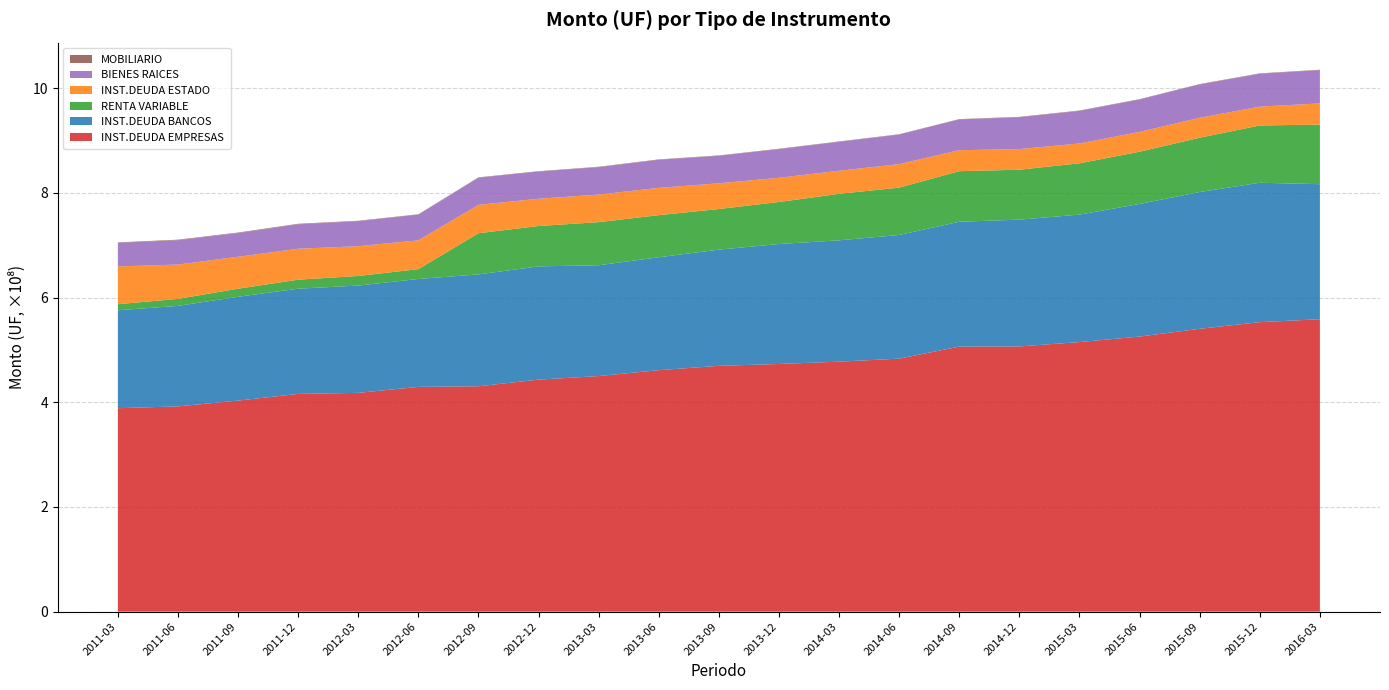

Reading left to right, what are all the values shown in this chart?

INST.DEUDA EMPRESAS: 2011-03=388670876.5	2011-06=392128391.8	2011-09=403149090.8	2011-12=415971769.8	2012-03=417954757.2	2012-06=429399301.1	2012-09=430550024.9	2012-12=443240691.7	2013-03=450068389.5	2013-06=461301956.1	2013-09=469560896.7	2013-12=473149769.8	2014-03=477505820.1	2014-06=483326981.1	2014-09=506346453.1	2014-12=506609305.1	2015-03=514972011.7	2015-06=525477360.7	2015-09=540351080.3	2015-12=553009990.7	2016-03=558604072.3
INST.DEUDA BANCOS: 2011-03=187031850.8	2011-06=192011316.4	2011-09=198323826.1	2011-12=200965467.3	2012-03=204962318.2	2012-06=206114115.1	2012-09=213660188.8	2012-12=216338649.5	2013-03=211642613.5	2013-06=215684665.8	2013-09=221963698.7	2013-12=229124803.2	2014-03=231820196.6	2014-06=236202529.7	2014-09=238470569.9	2014-12=242185380.7	2015-03=243457234.2	2015-06=253356713.3	2015-09=261260250.9	2015-12=266271720.6	2016-03=257949327.3
RENTA VARIABLE: 2011-03=11604951.0	2011-06=13317485.7	2011-09=15441883.2	2011-12=17212738.7	2012-03=18289978.3	2012-06=18785425.5	2012-09=78678259.2	2012-12=77057626.0	2013-03=82340781.6	2013-06=80414290.1	2013-09=77579641.3	2013-12=80274816.7	2014-03=88816746.1	2014-06=90449628.2	2014-09=96570342.5	2014-12=95389299.5	2015-03=97990685.5	2015-06=99725761.6	2015-09=103719433.3	2015-12=109383037.4	2016-03=113862860.7
INST.DEUDA ESTADO: 2011-03=72203078.4	2011-06=65559833.1	2011-09=61039872.3	2011-12=59086925.1	2012-03=56904765.8	2012-06=55042077.1	2012-09=54187729.3	2012-12=52103536.0	2013-03=52700311.2	2013-06=52167654.7	2013-09=49133670.1	2013-12=46230350.4	2014-03=44046579.8	2014-06=44892414.5	2014-09=40069351.9	2014-12=39452021.8	2015-03=37866272.0	2015-06=37858400.6	2015-09=38120731.2	2015-12=36043596.8	2016-03=40431024.8
BIENES RAICES: 2011-03=44866329.6	2011-06=46559396.3	2011-09=45196591.5	2011-12=46645485.2	2012-03=47870417.5	2012-06=49060620.7	2012-09=51906025.3	2012-12=51899910.4	2013-03=52350713.2	2013-06=53587472.7	2013-09=52534562.5	2013-12=54747601.7	2014-03=55323757.6	2014-06=56412553.2	2014-09=58766648.9	2014-12=60789822.1	2015-03=62198366.1	2015-06=61819889.7	2015-09=63633795.5	2015-12=62775988.1	2016-03=63578833.3
MOBILIARIO: 2011-03=993794.0	2011-06=991230.4	2011-09=1038948.8	2011-12=1025009.0	2012-03=731815.2	2012-06=659118.6	2012-09=672143.3	2012-12=726703.9	2013-03=737491.0	2013-06=725275.1	2013-09=720562.8	2013-12=728393.4	2014-03=687669.5	2014-06=671018.8	2014-09=665653.4	2014-12=749741.0	2015-03=763691.2	2015-06=764761.2	2015-09=752443.3	2015-12=765775.1	2016-03=751180.1